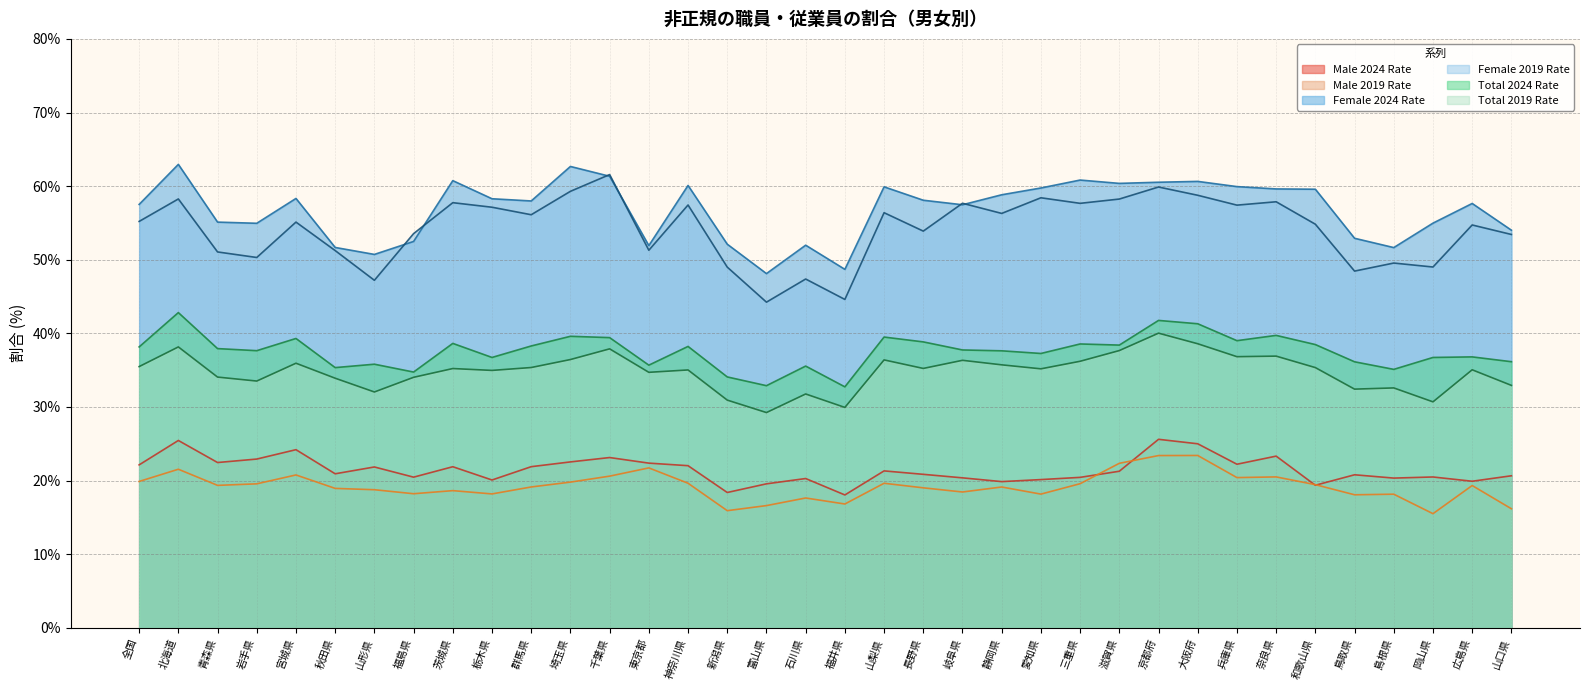

At how many categories does at least one series exceed 34?

36